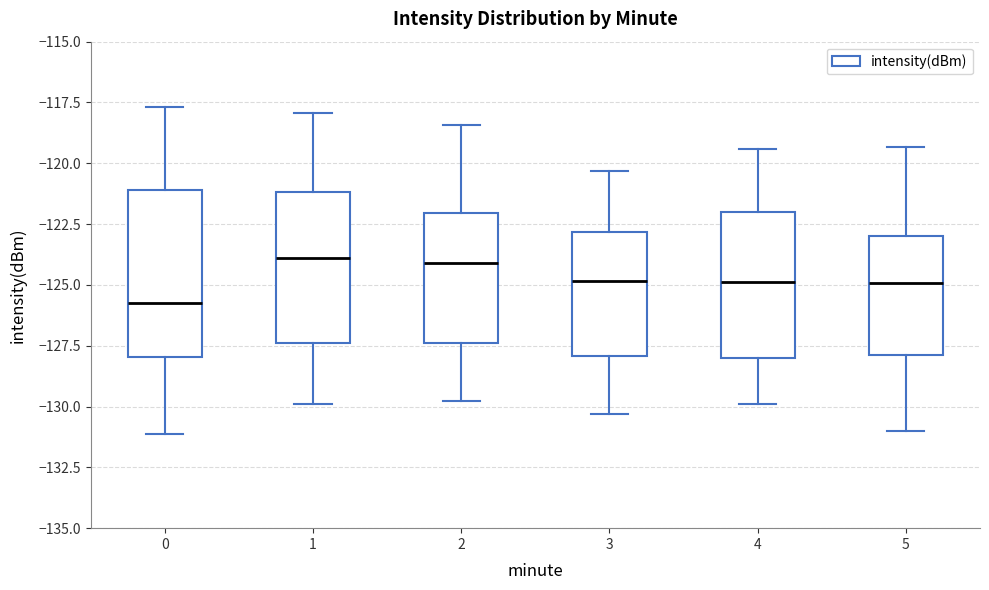

Which box is the tallest, from its lower edge to its upper edge?

0